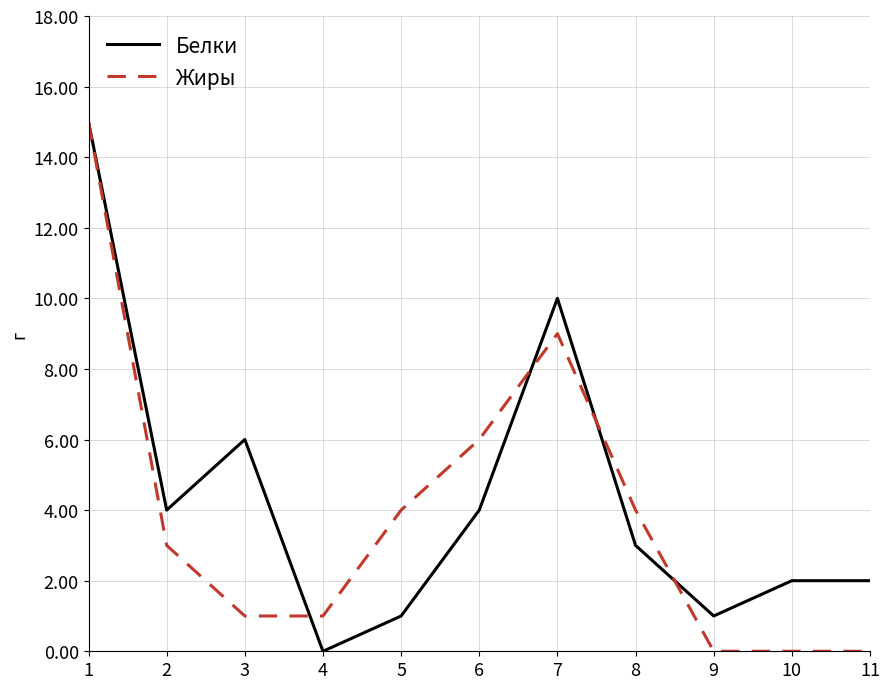

Is the value of Жиры at 3 greater than the value of Белки at 4?

Yes